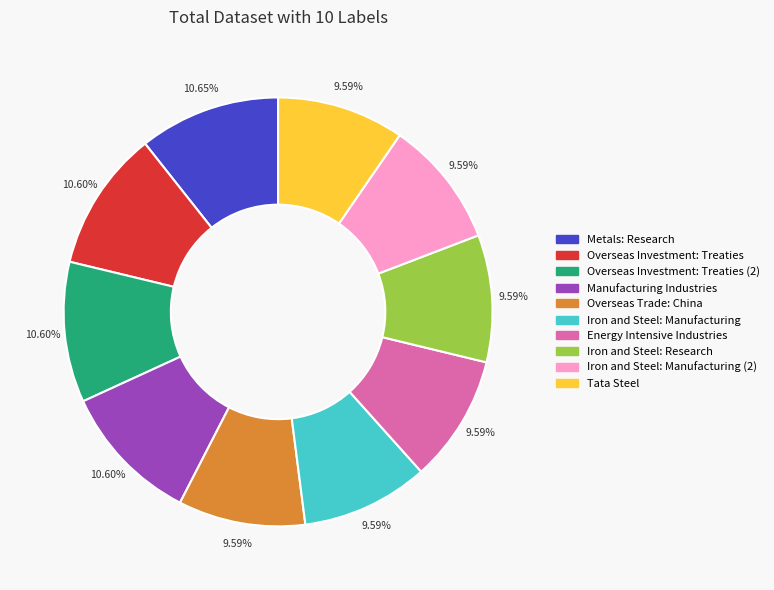

Is there a majority slice in this chart?

No